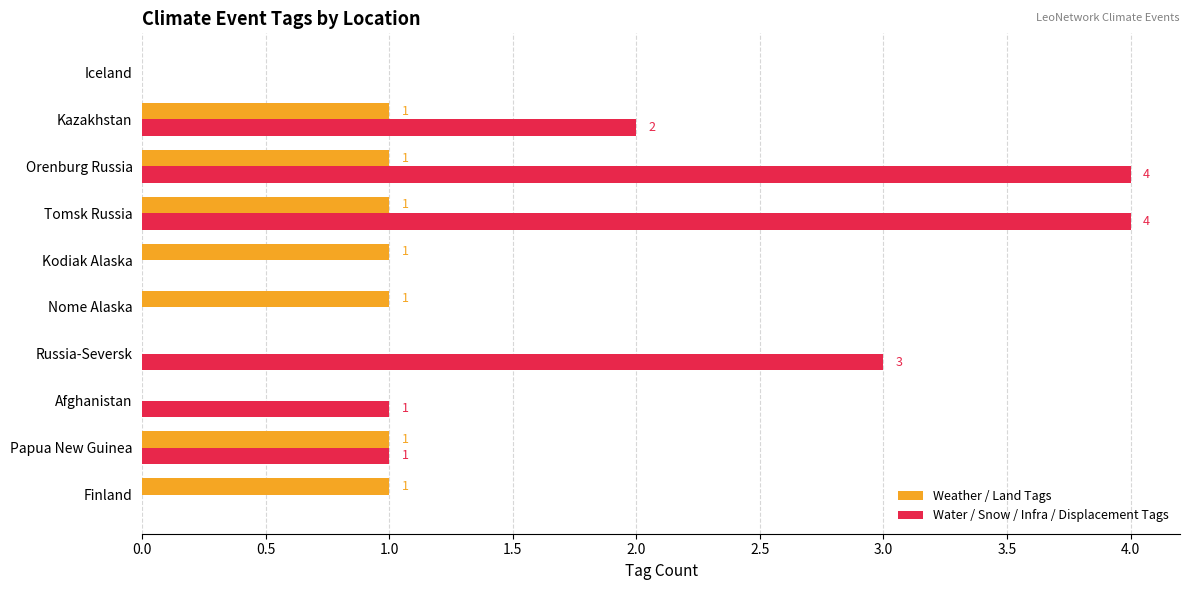

What is the total value across all series at Russia-Seversk?

3